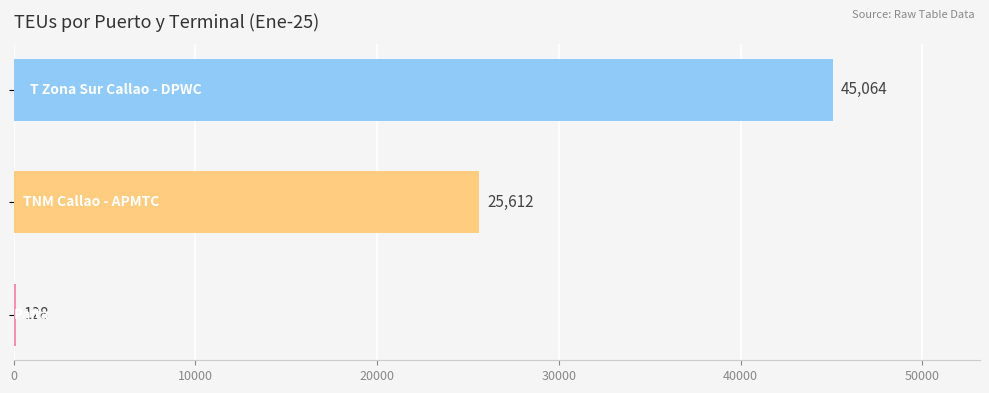

Are the bars horizontal?

Yes